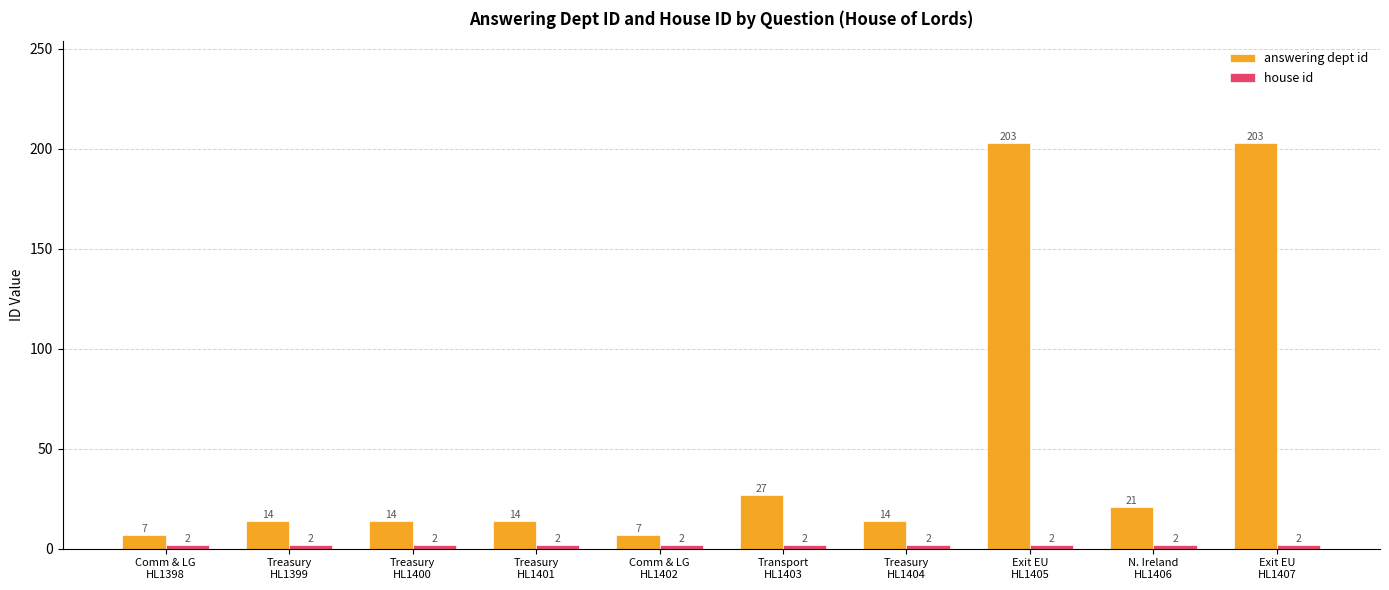

What is the difference between the maximum and minimum values in the answering dept id series?

196